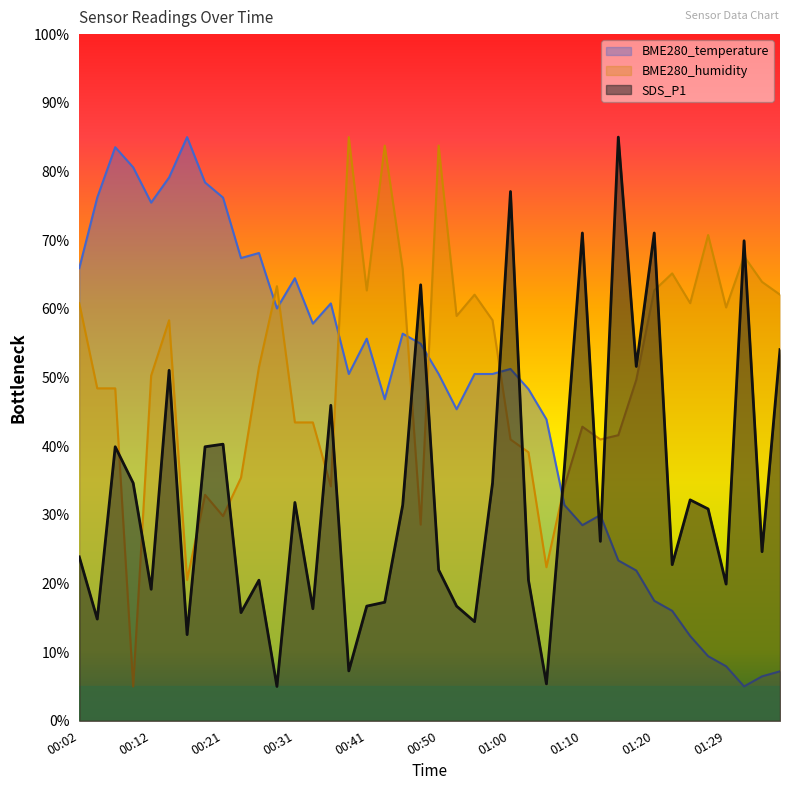

List the series in order of their peak value, lowest first.

SDS_P1, BME280_humidity, BME280_temperature